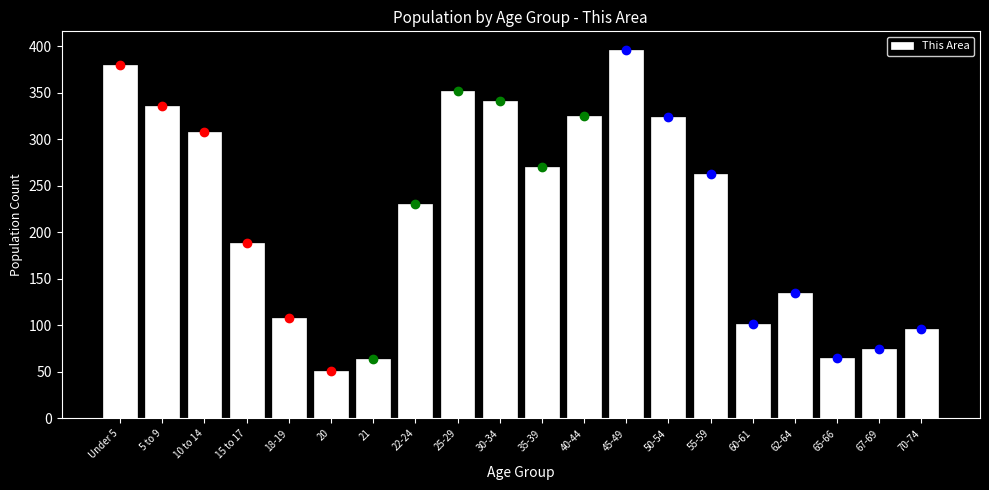

What is the value of the 20th bar from the left?

96